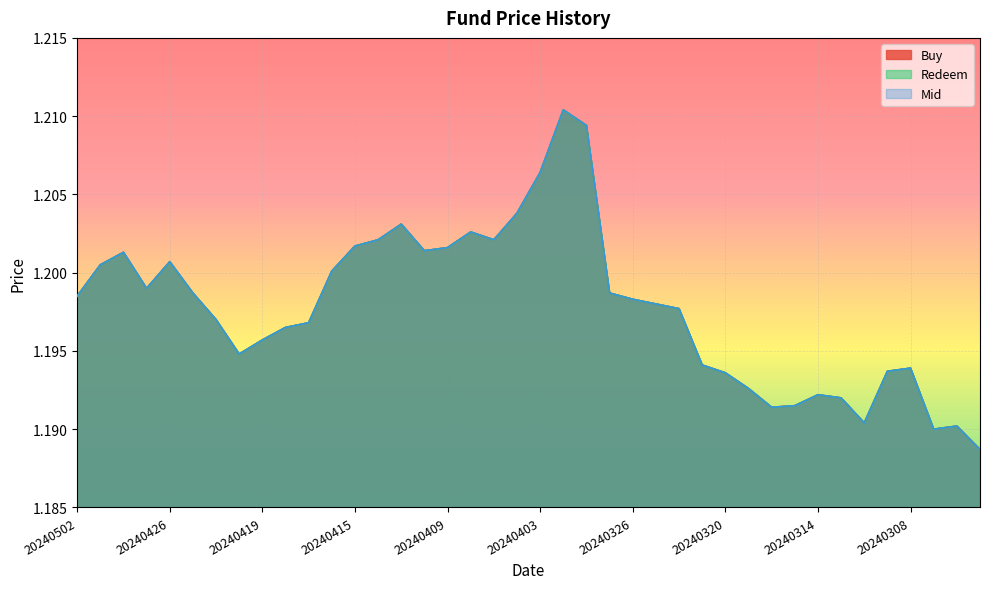

At which category does the chart reach its minimum across all series?

20240305